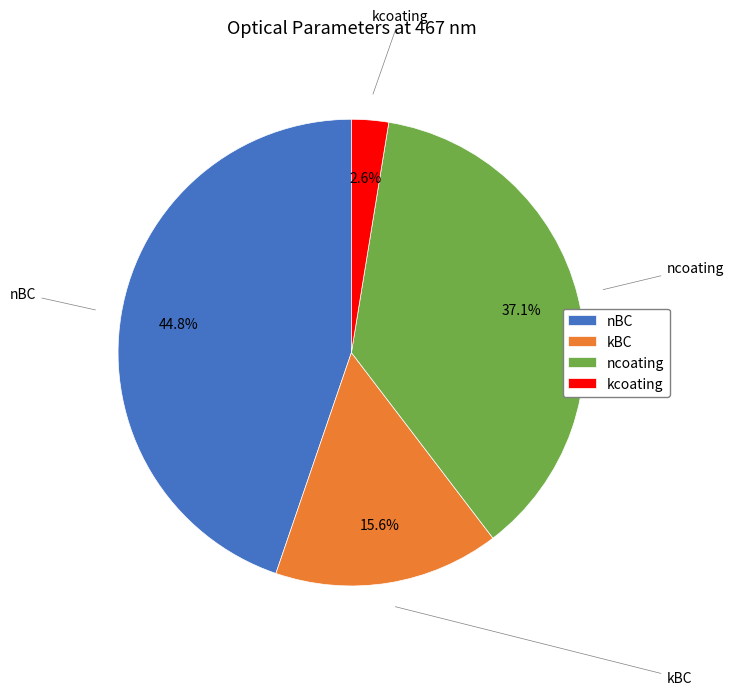

Is kcoating the majority of the pie?

No